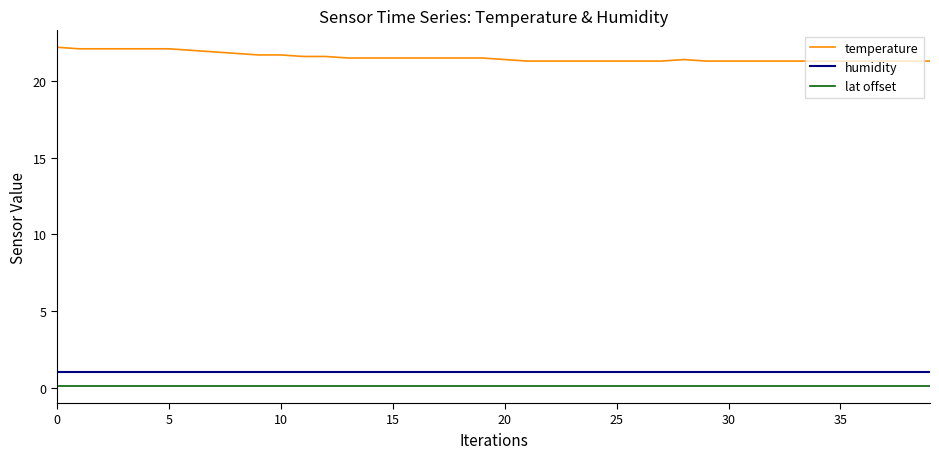

Which series has the largest total across all categories?

temperature